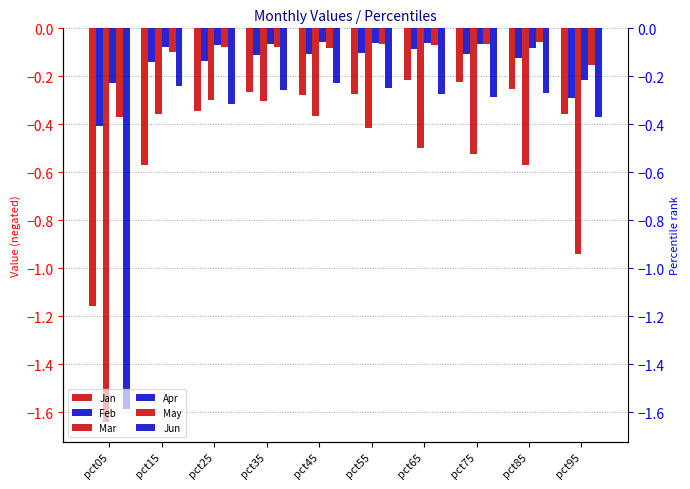

Reading left to right, extract all data points from this chart.

Jan: pct05=-1.2	pct15=-0.6	pct25=-0.3	pct35=-0.3	pct45=-0.3	pct55=-0.3	pct65=-0.2	pct75=-0.2	pct85=-0.3	pct95=-0.4
Feb: pct05=-0.4	pct15=-0.1	pct25=-0.1	pct35=-0.1	pct45=-0.1	pct55=-0.1	pct65=-0.1	pct75=-0.1	pct85=-0.1	pct95=-0.3
Mar: pct05=-1.6	pct15=-0.4	pct25=-0.3	pct35=-0.3	pct45=-0.4	pct55=-0.4	pct65=-0.5	pct75=-0.5	pct85=-0.6	pct95=-0.9
Apr: pct05=-0.2	pct15=-0.1	pct25=-0.1	pct35=-0.1	pct45=-0.1	pct55=-0.1	pct65=-0.1	pct75=-0.1	pct85=-0.1	pct95=-0.2
May: pct05=-0.4	pct15=-0.1	pct25=-0.1	pct35=-0.1	pct45=-0.1	pct55=-0.1	pct65=-0.1	pct75=-0.1	pct85=-0.1	pct95=-0.2
Jun: pct05=-1.6	pct15=-0.2	pct25=-0.3	pct35=-0.3	pct45=-0.2	pct55=-0.2	pct65=-0.3	pct75=-0.3	pct85=-0.3	pct95=-0.4